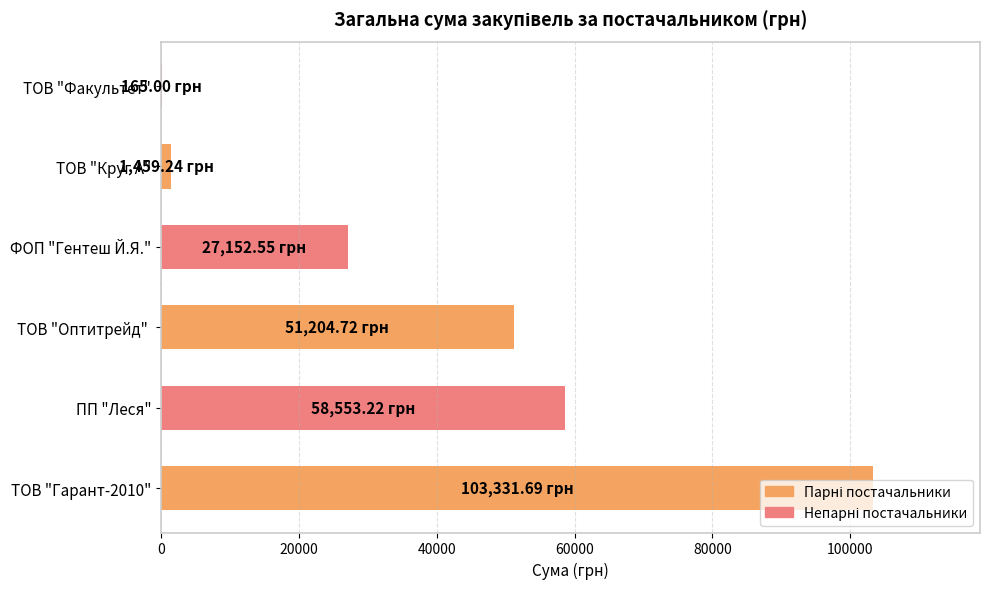

What is the change in value from ПП "Леся" to ФОП "Гентеш Й.Я."?

-31400.7